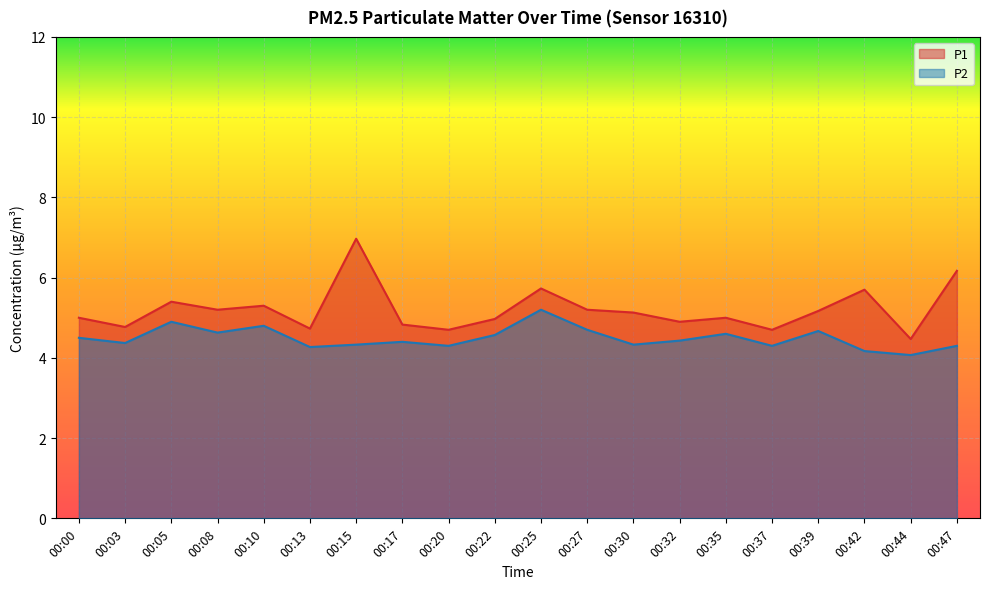

Rank the series at 00:37 from highest to lowest value.

P1, P2